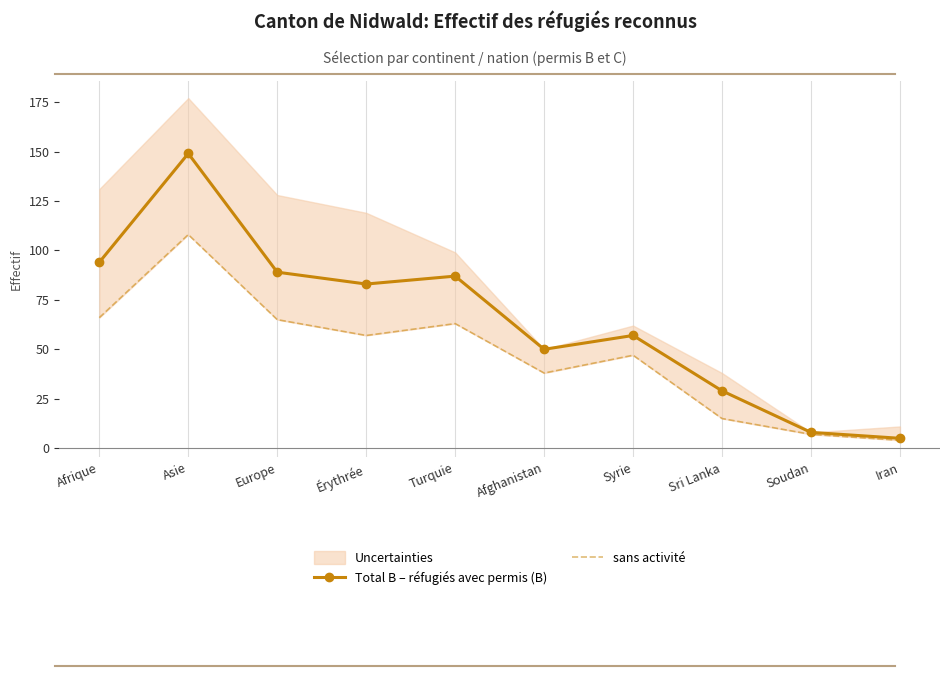

What is the average value of the sans activité series?

47